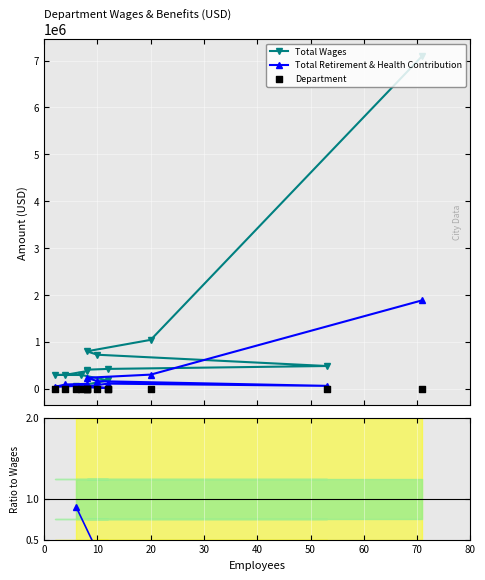

What is the total value across all series at 50?

535745.6